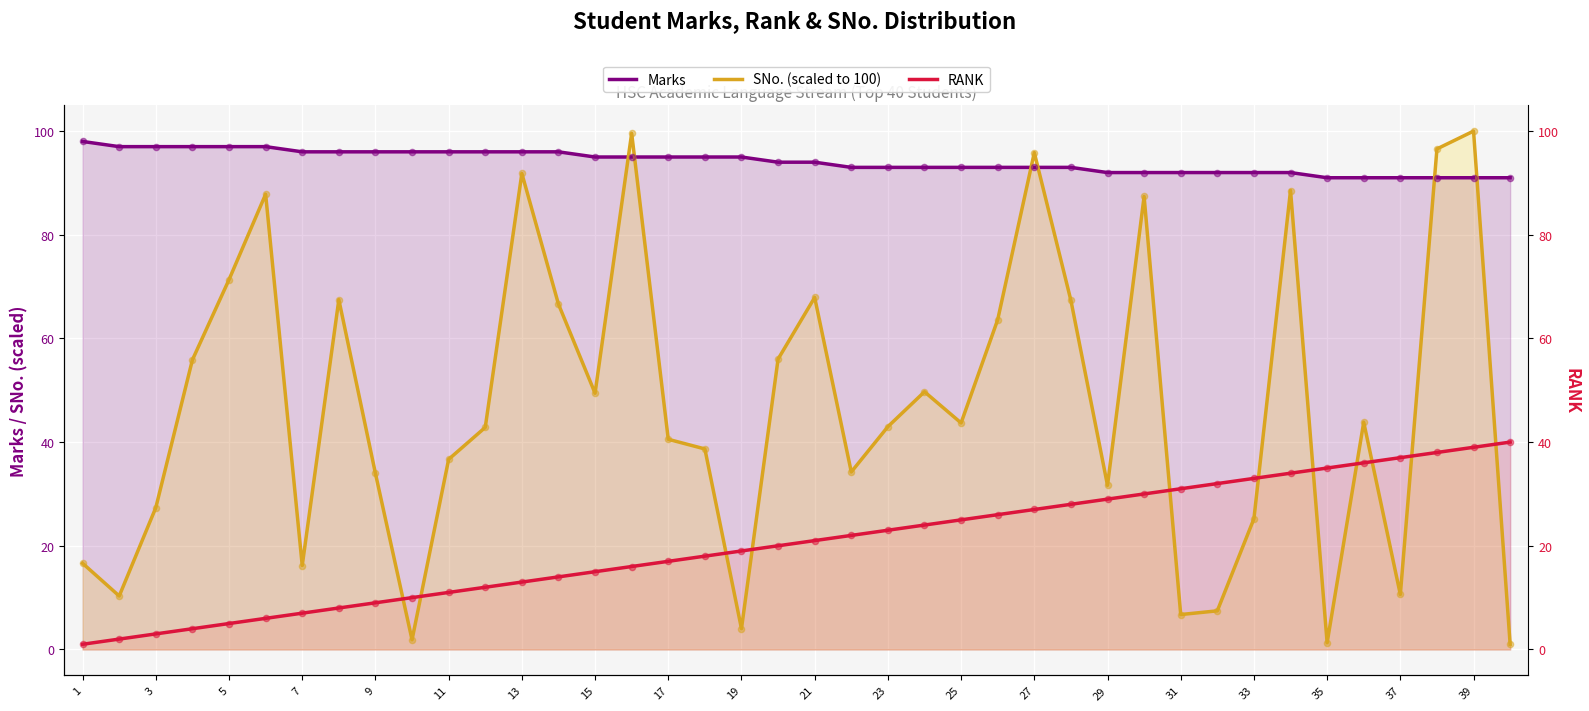

At how many categories does at least one series exceed 54?

40